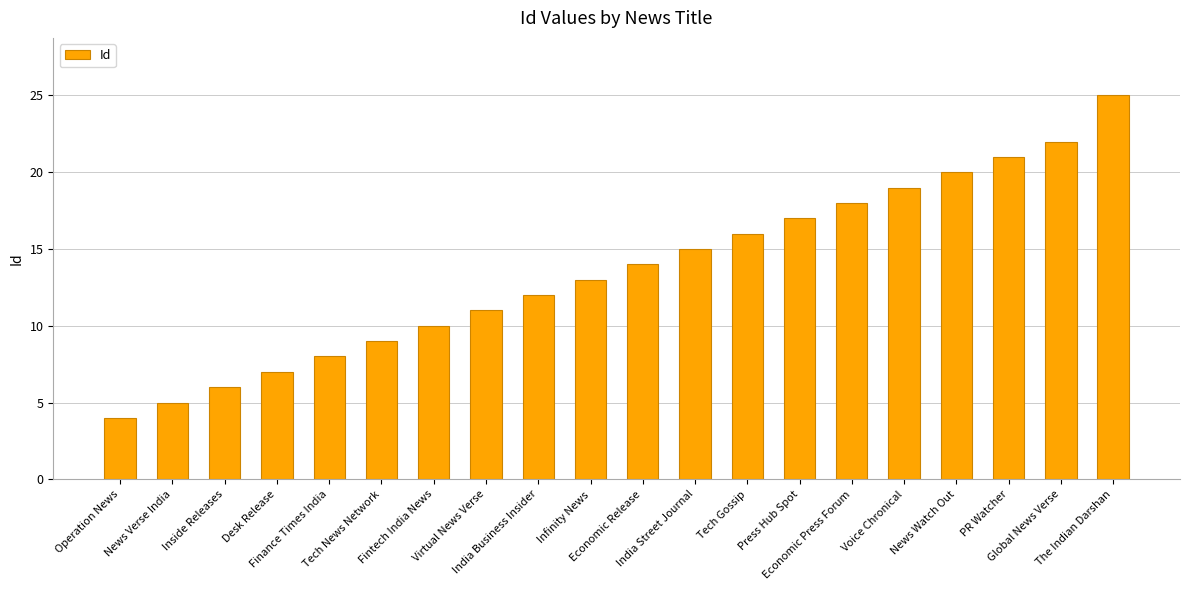

Reading left to right, transcribe all the data shown in this chart.

4	5	6	7	8	9	10	11	12	13	14	15	16	17	18	19	20	21	22	25